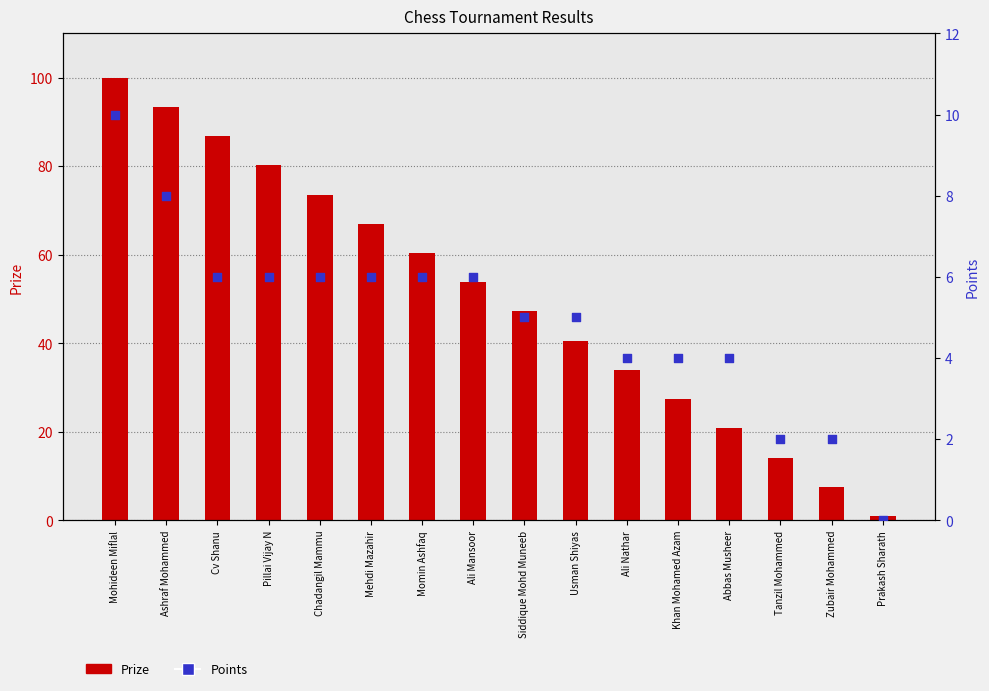

Which series has the largest total across all categories?

Prize